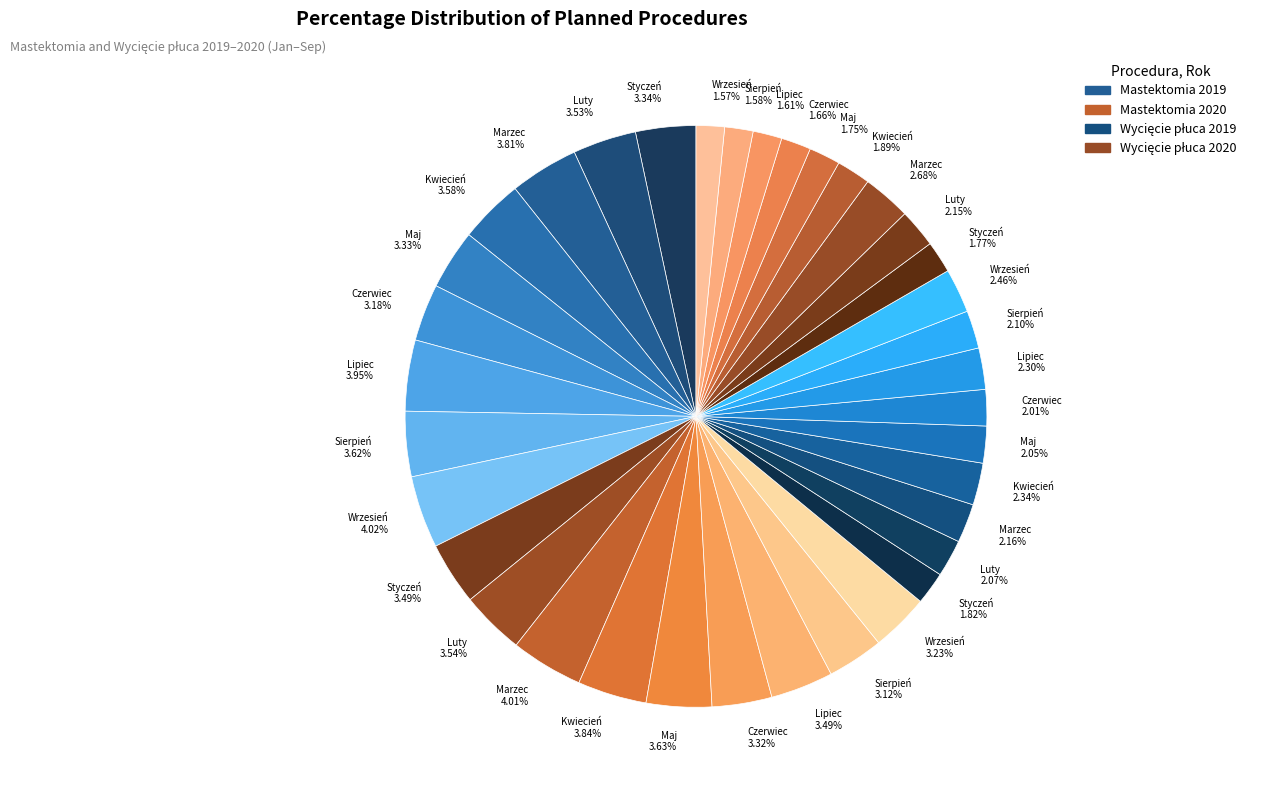

Combined, do Czerwiec 2.01% and Sierpień 3.62% account for over 50%?

No